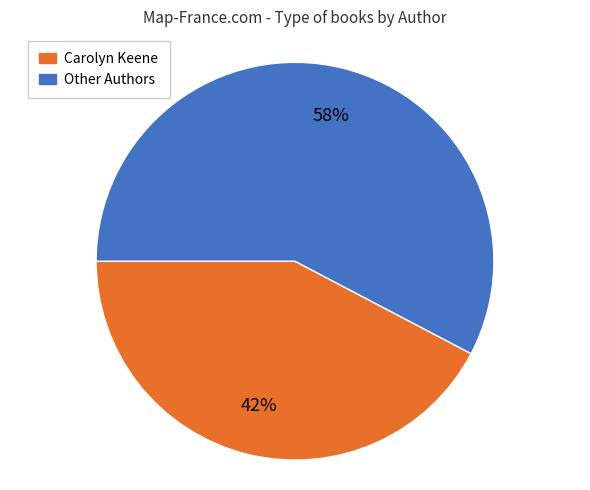

To the nearest percent, what is the combined percentage of Other Authors and Carolyn Keene?

100%